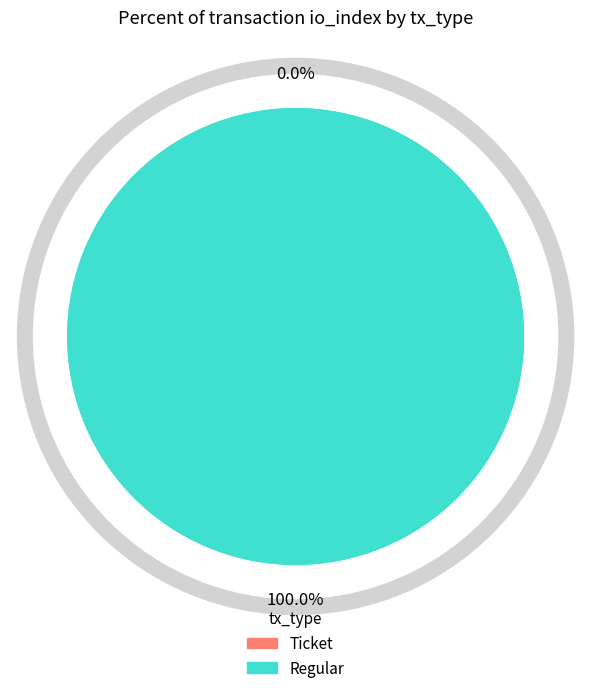

Does Ticket account for over 50% of the chart?

No